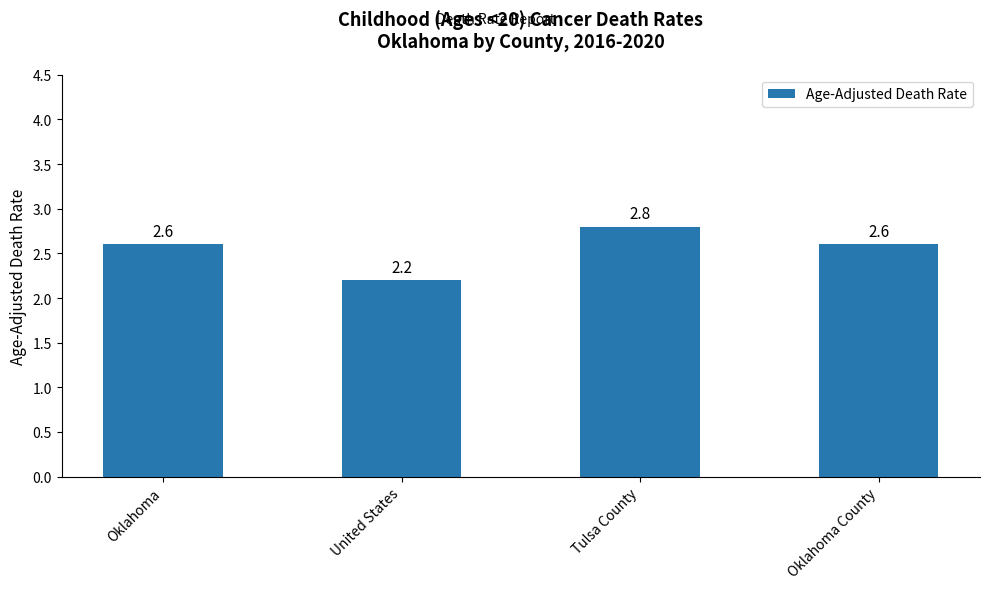

The chart shows a value of 4.2 at Oklahoma. True or false?

False